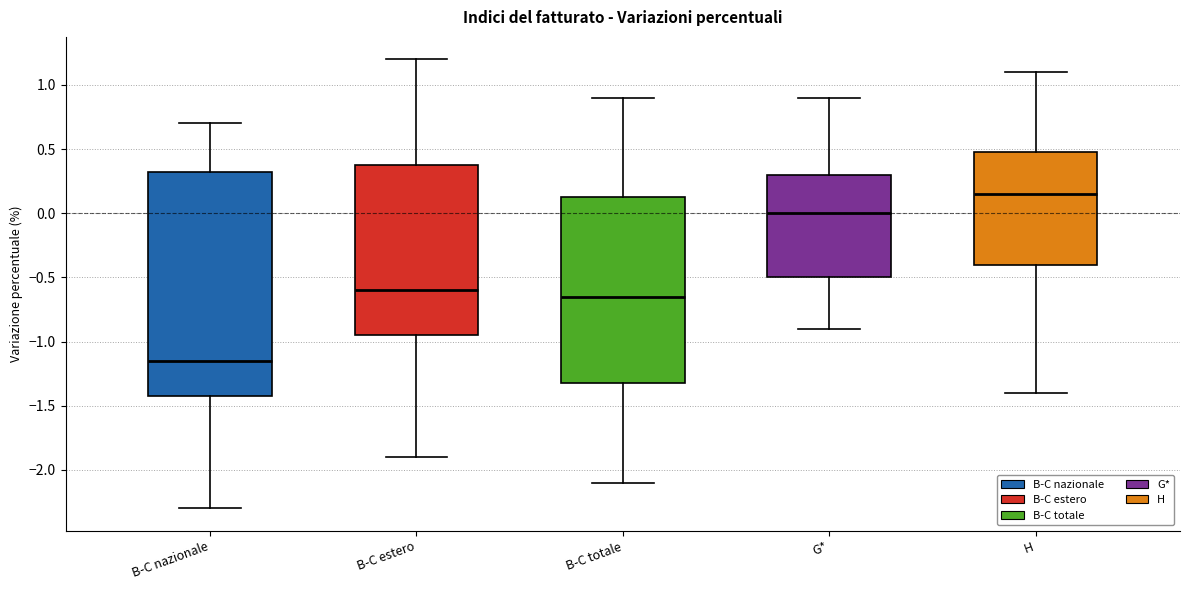

Comparing the boxes themselves (not the whiskers), which one is the tallest?

B-C nazionale